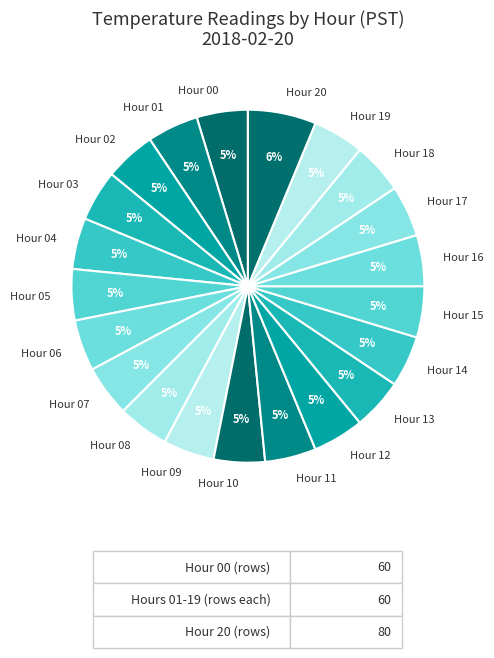

Do Hour 10 and Hour 09 together represent more than half of the pie?

No